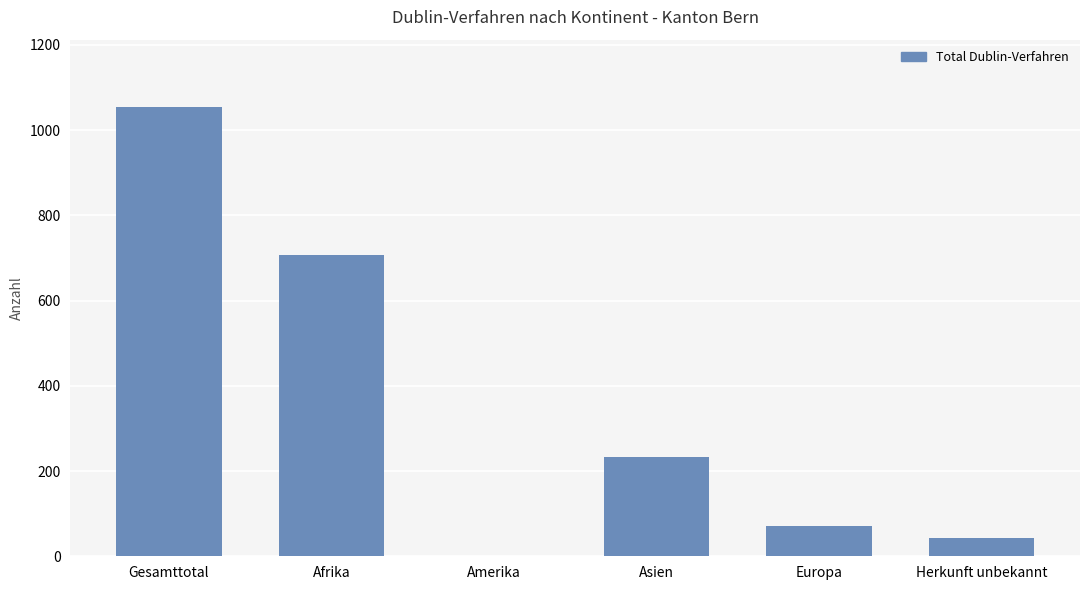

What is the approximate value at Europa, to the nearest 50?

50